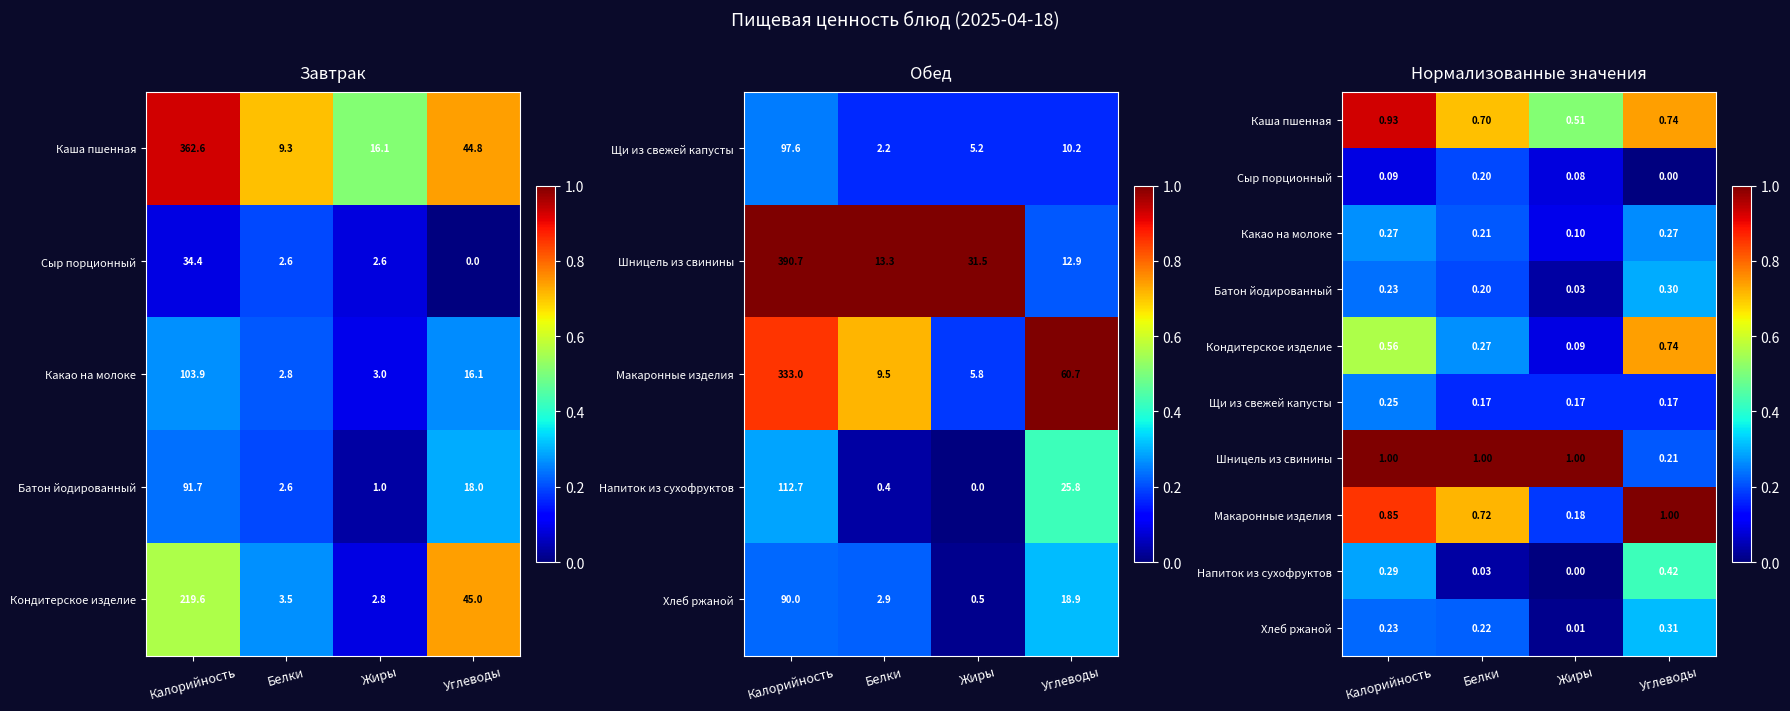

What is the difference between the maximum and minimum values in the Кондитерское изделие series?

0.7